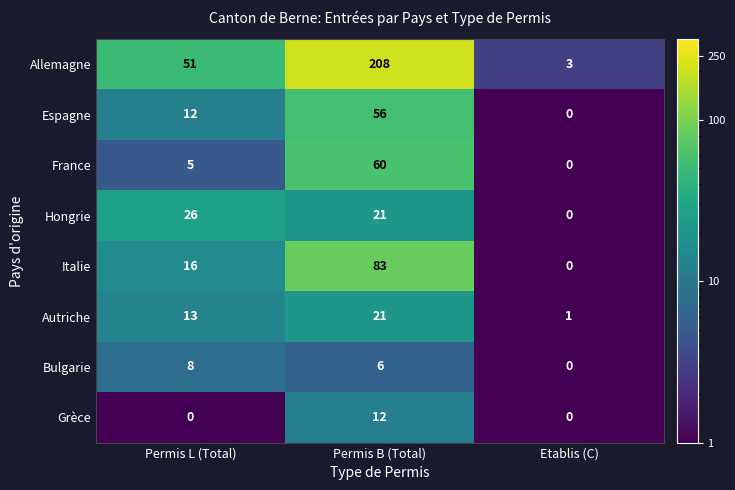

Count the number of data series in this chart.

8